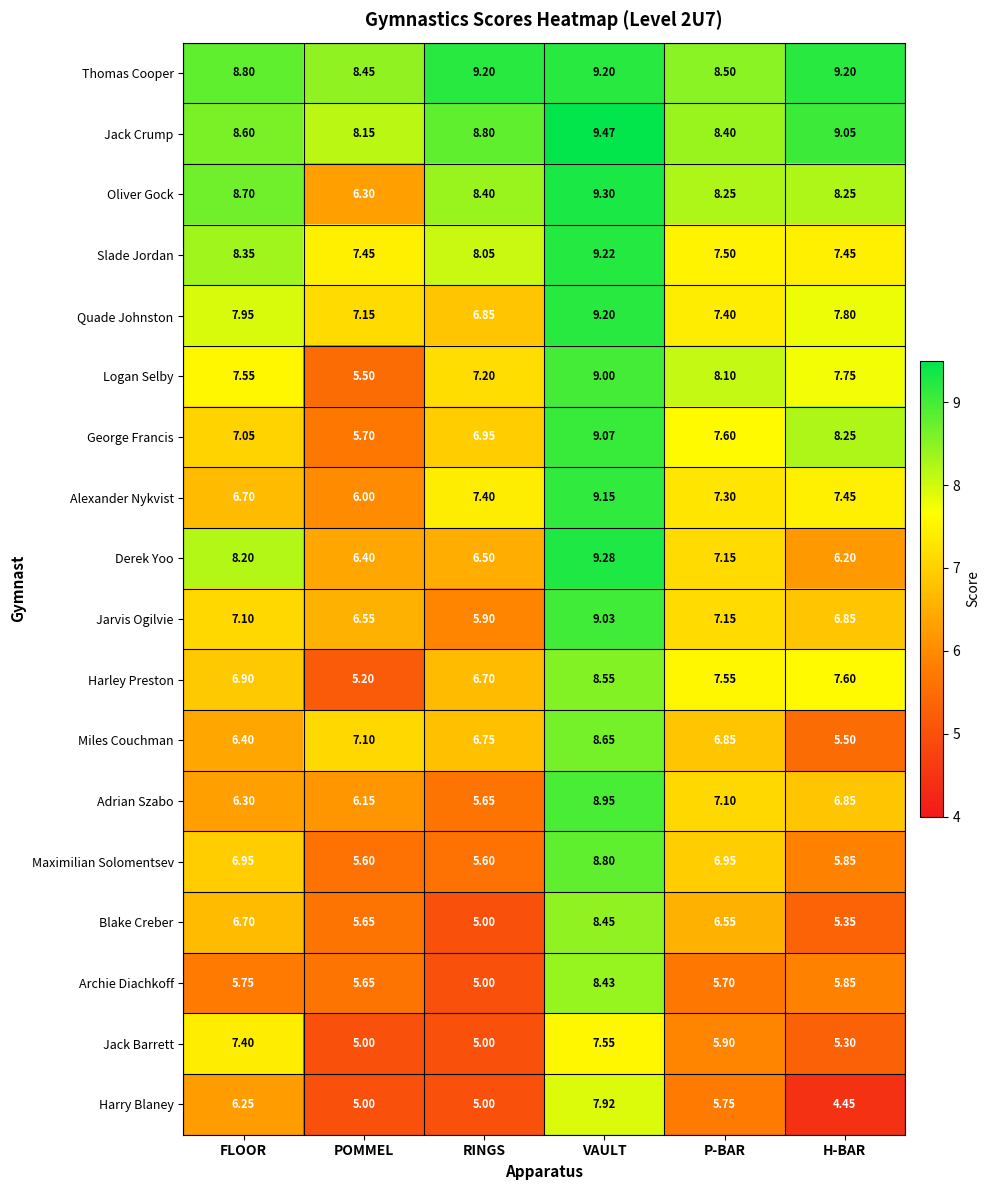

What is the total value across all series at H-BAR?

125.0